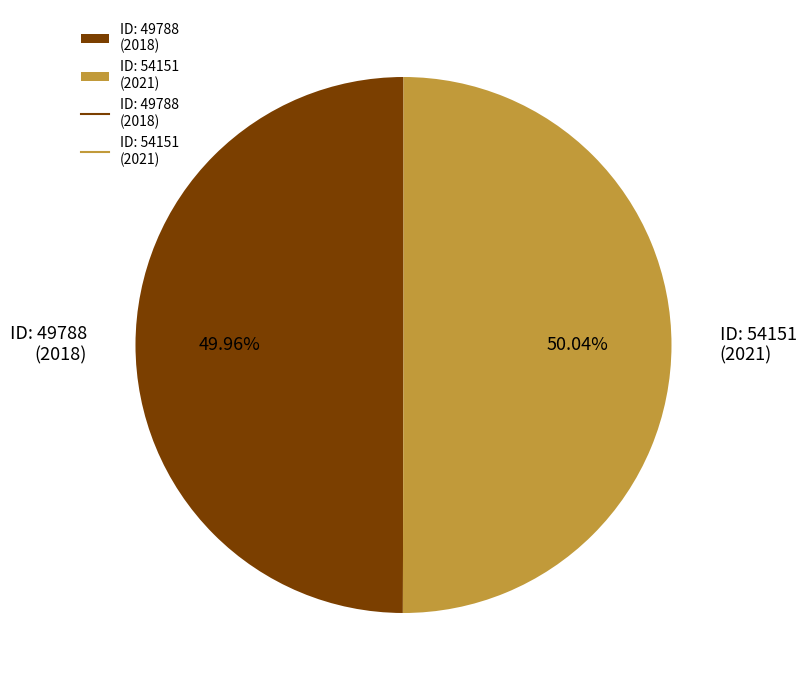

Combined, do ID: 54151 (2021) and ID: 49788 (2018) account for over 50%?

Yes